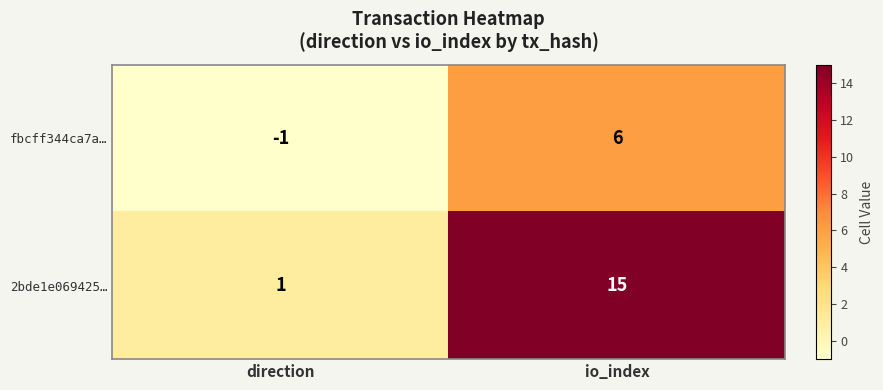

How many categories are shown in the chart?

2